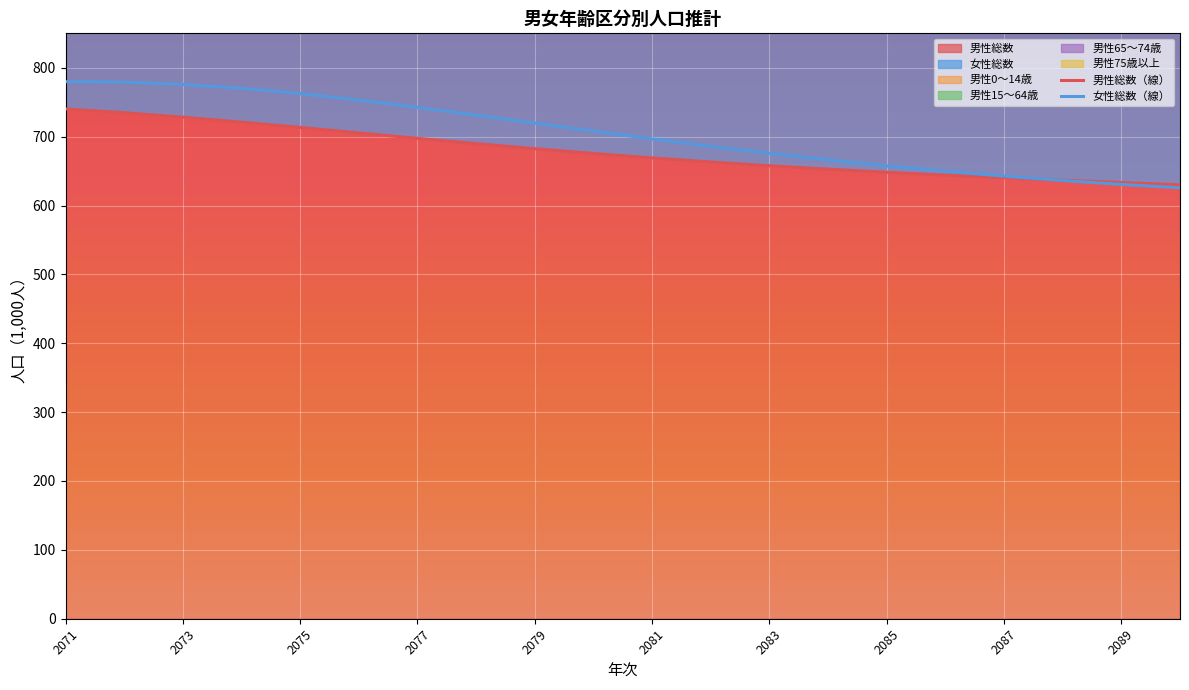

Is it true that 男性総数（線） equals 734.8 at 2073?

True